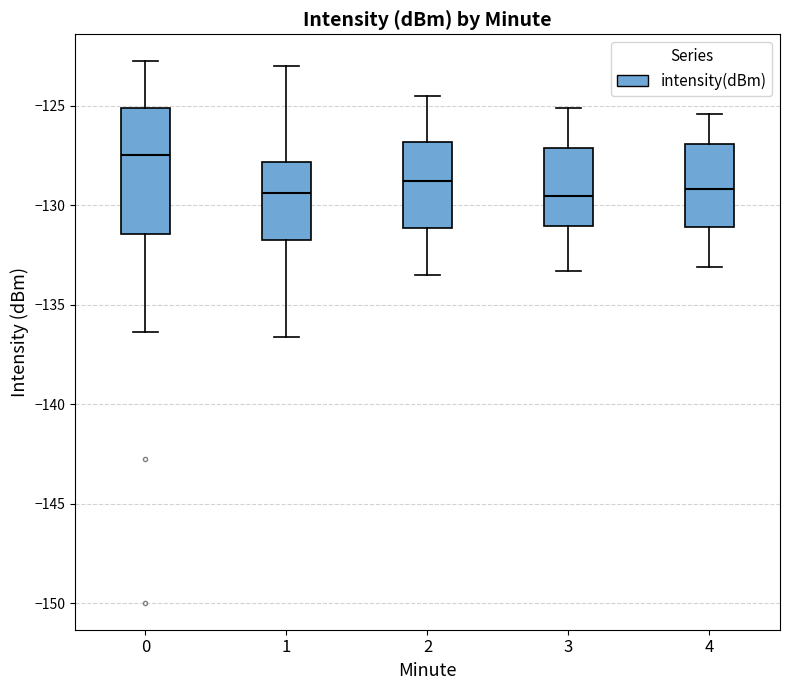

Reading left to right, transcribe this box plot: for each box, give where its median line is, the range the box spans, and where its two whiskers end, as read against the y-axis. The values are not printed on the chart, so give them approximately, as read against the axis.

0: median -127.5, box -131.5 to -125.0, whiskers -136.5 to -123.0
1: median -129.5, box -132.0 to -128.0, whiskers -136.5 to -123.0
2: median -128.5, box -131.0 to -127.0, whiskers -133.5 to -124.5
3: median -129.5, box -131.0 to -127.0, whiskers -133.5 to -125.0
4: median -129.0, box -131.0 to -127.0, whiskers -133.0 to -125.5